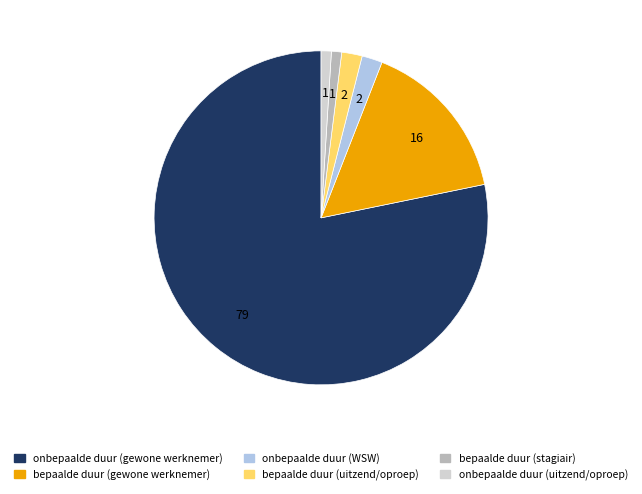

Is there any slice that represents more than half of the pie?

Yes